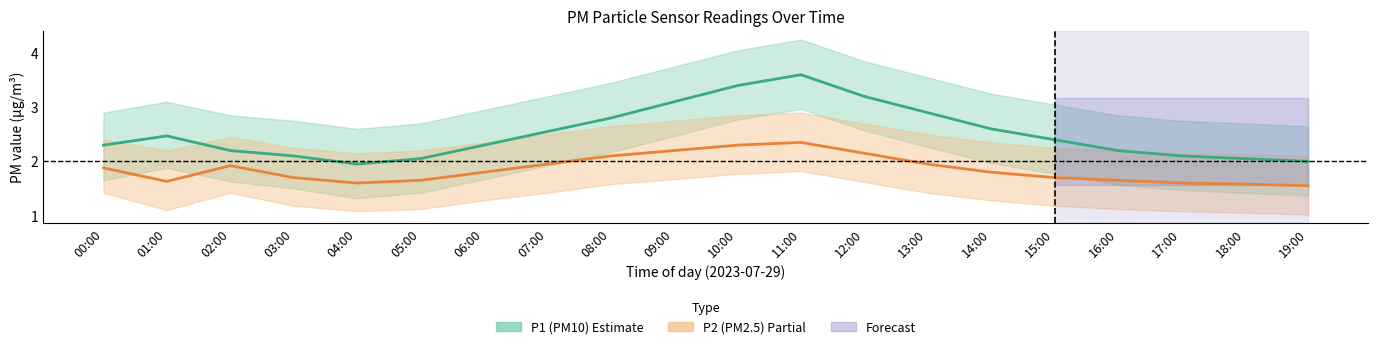

At which category is the sum across all series the highest?

11:00